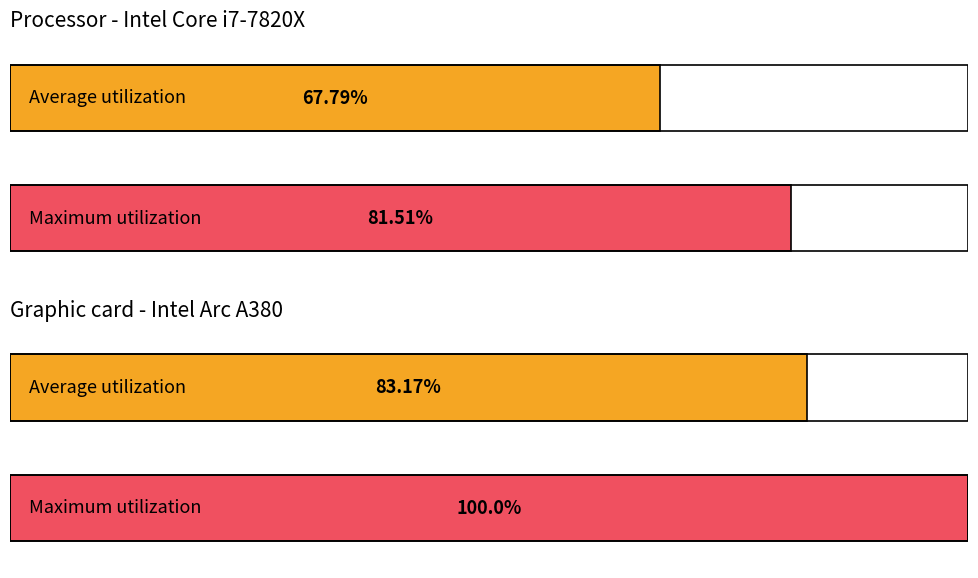

What is the sum of all Average utilization values?

151.0